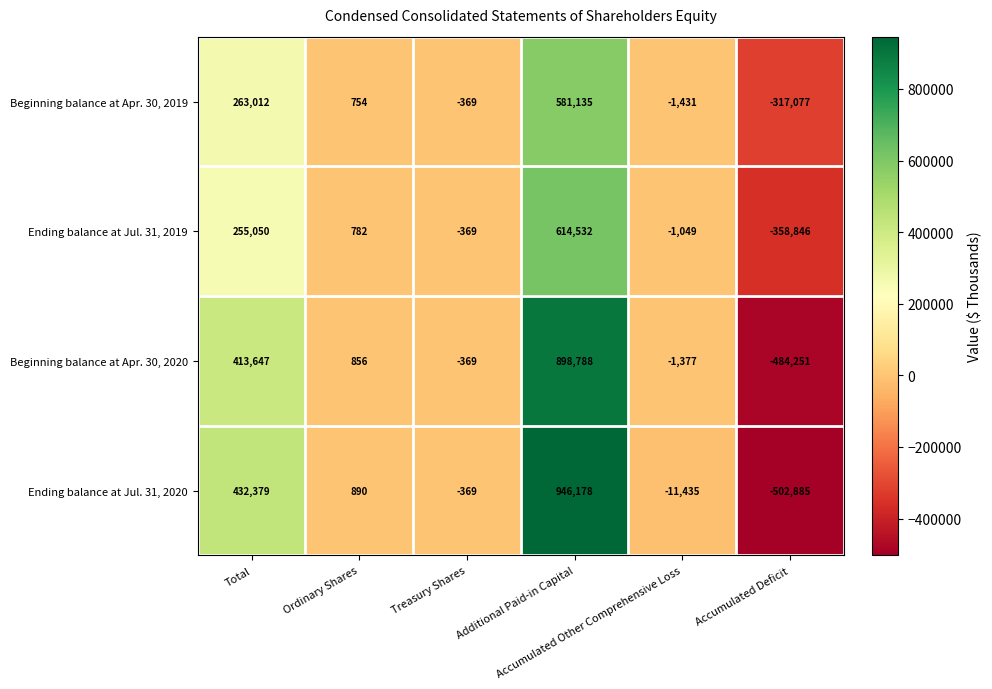

What is the total value across all series at Additional Paid-in Capital?

3040633